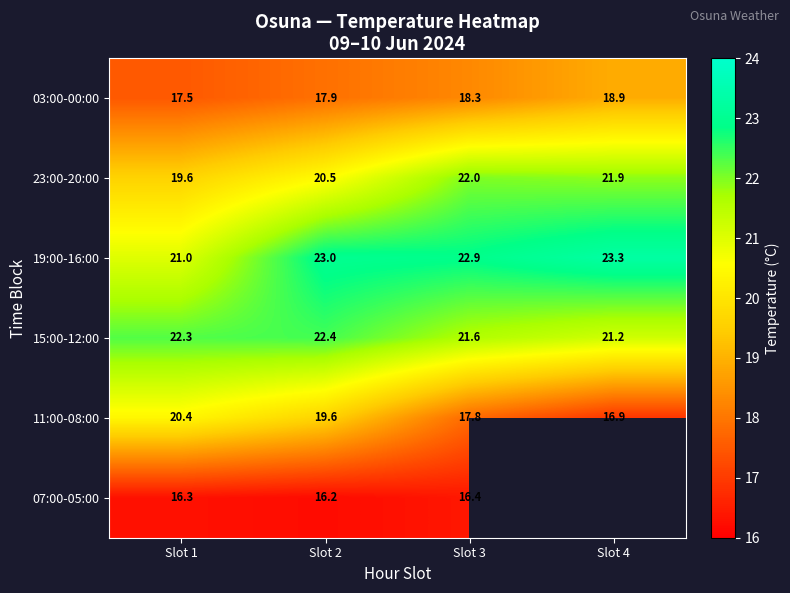

At how many categories does at least one series exceed 21?

4